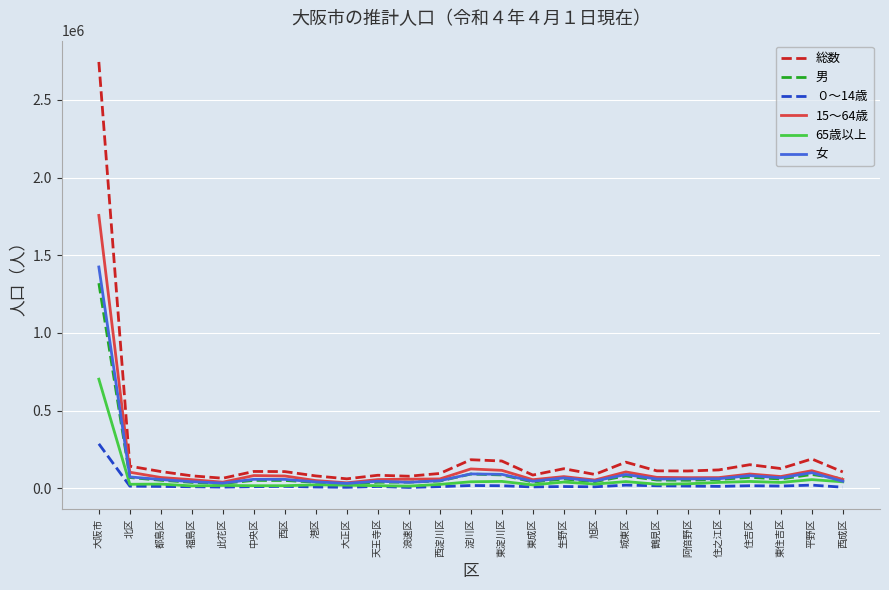

Which series has the largest range (max minus min)?

総数